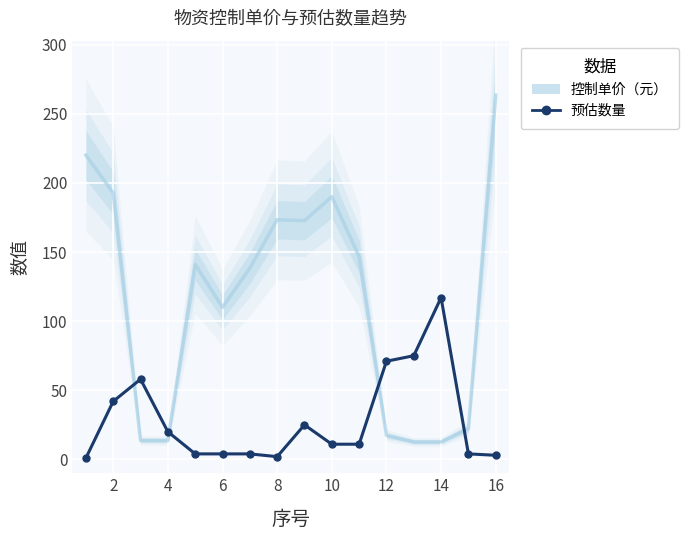

Reading left to right, what are all the values shown in this chart?

控制单价（元）: 220.0	192.7	13.7	13.7	141.0	110.0	138.3	173.3	172.7	190.0	146.7	17.3	12.7	12.7	22.3	263.3
预估数量: 1.0	42.0	58.0	20.0	4.0	4.0	4.0	2.0	25.0	11.0	11.0	71.0	75.0	117.0	4.0	3.0